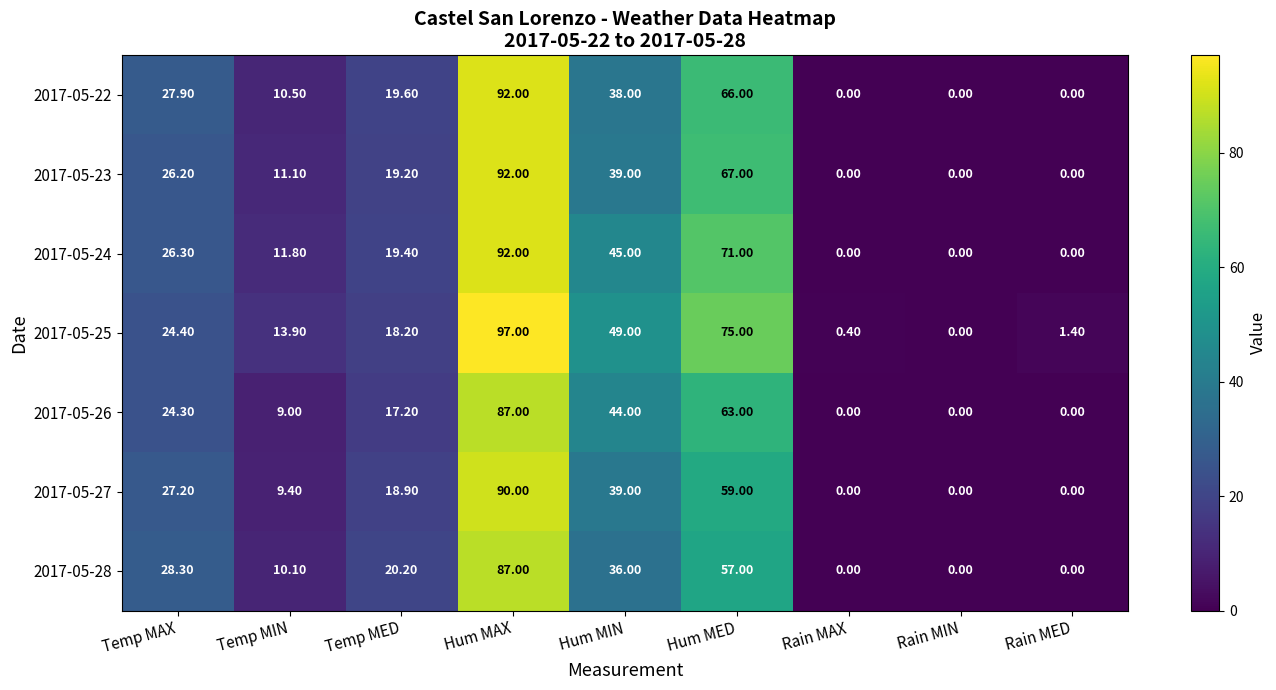

Where is 2017-05-23 nearest to the value 46?

Hum MIN